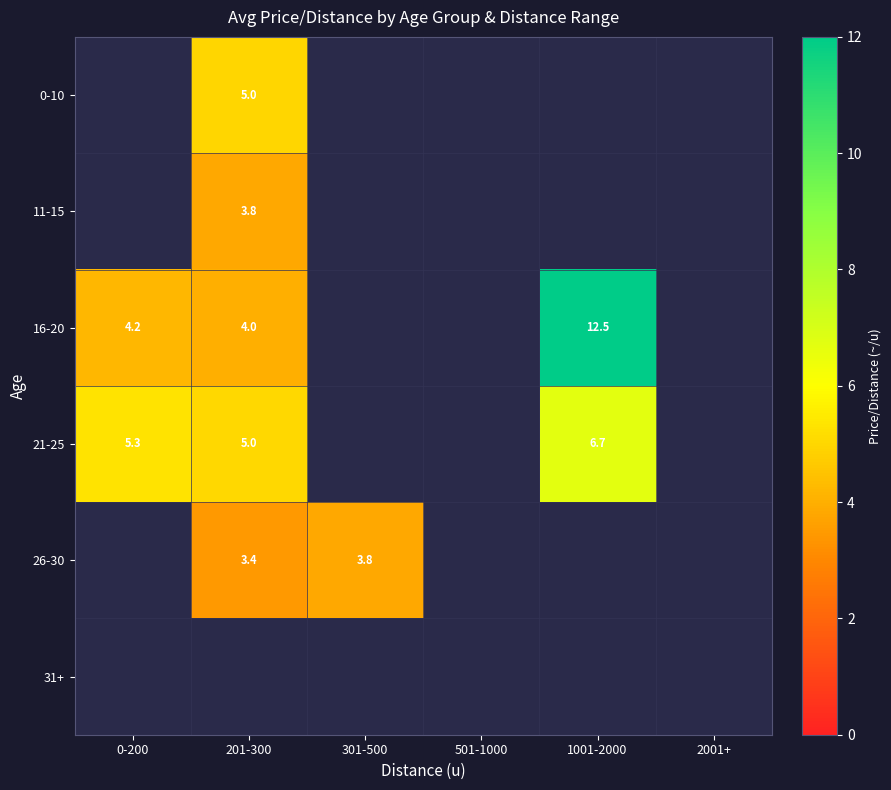

Which label corresponds to the smallest value in the chart?

201-300